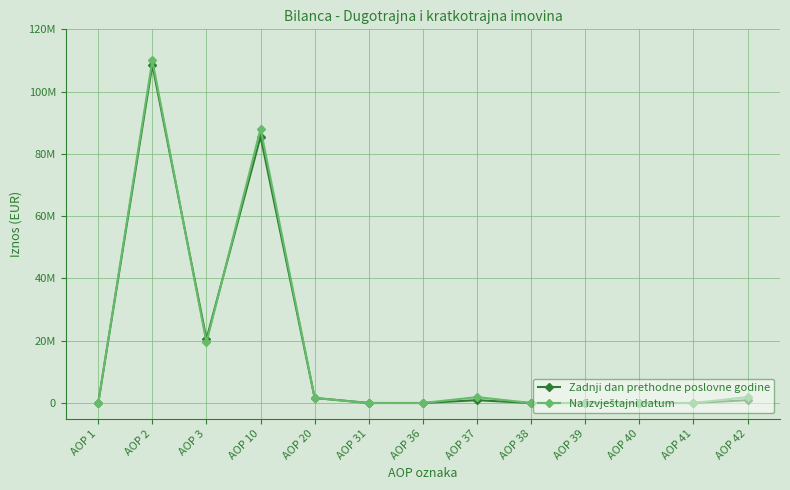

Which series has the largest range (max minus min)?

Na izvještajni datum